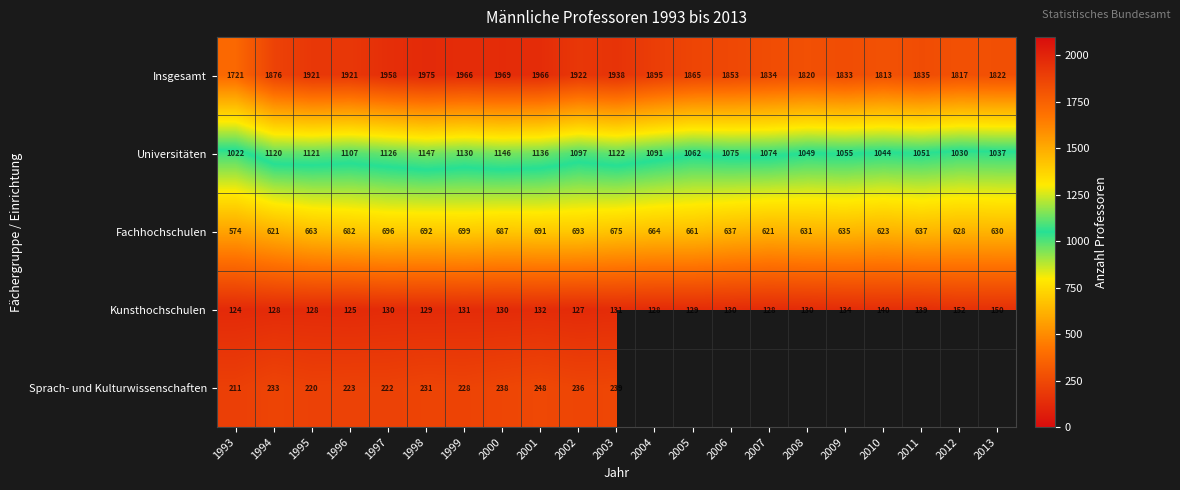

Is it true that Fachhochschulen equals 848 at 1993?

False